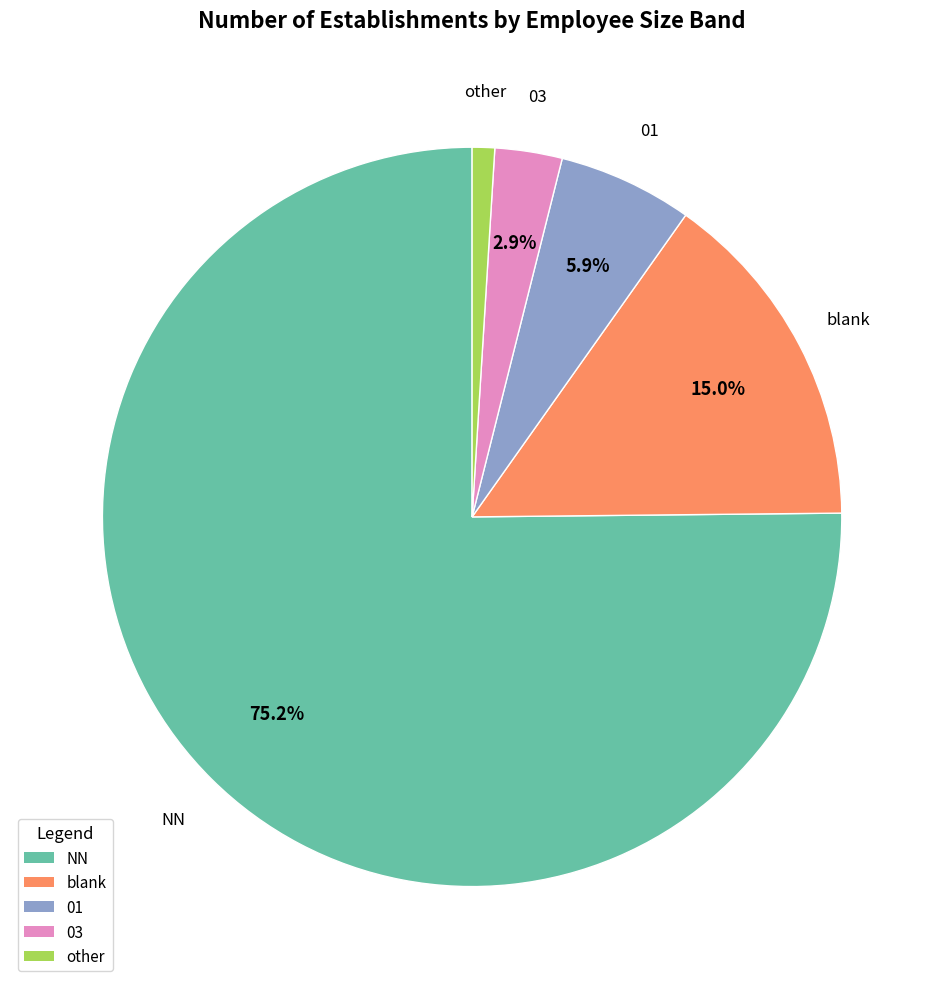

Does any single category account for the majority?

Yes